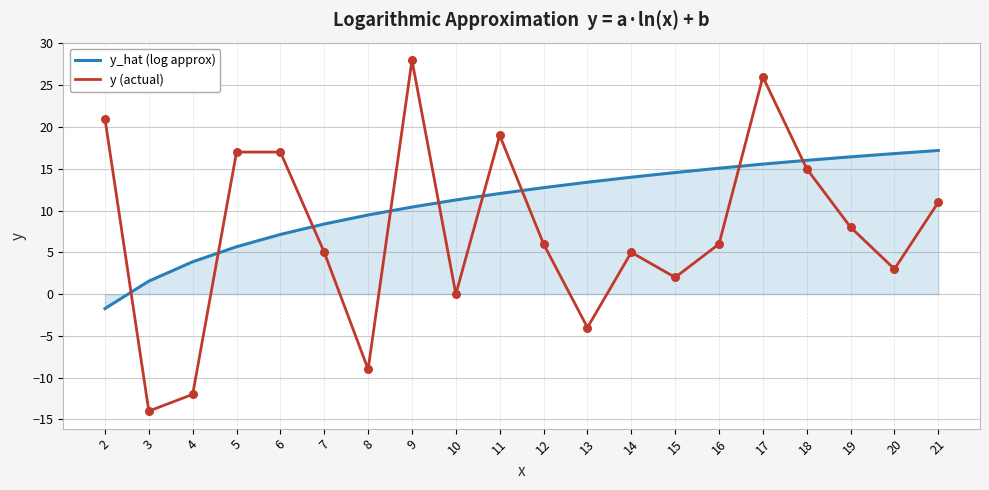

What is the difference between the highest and lowest values at 19?

8.4